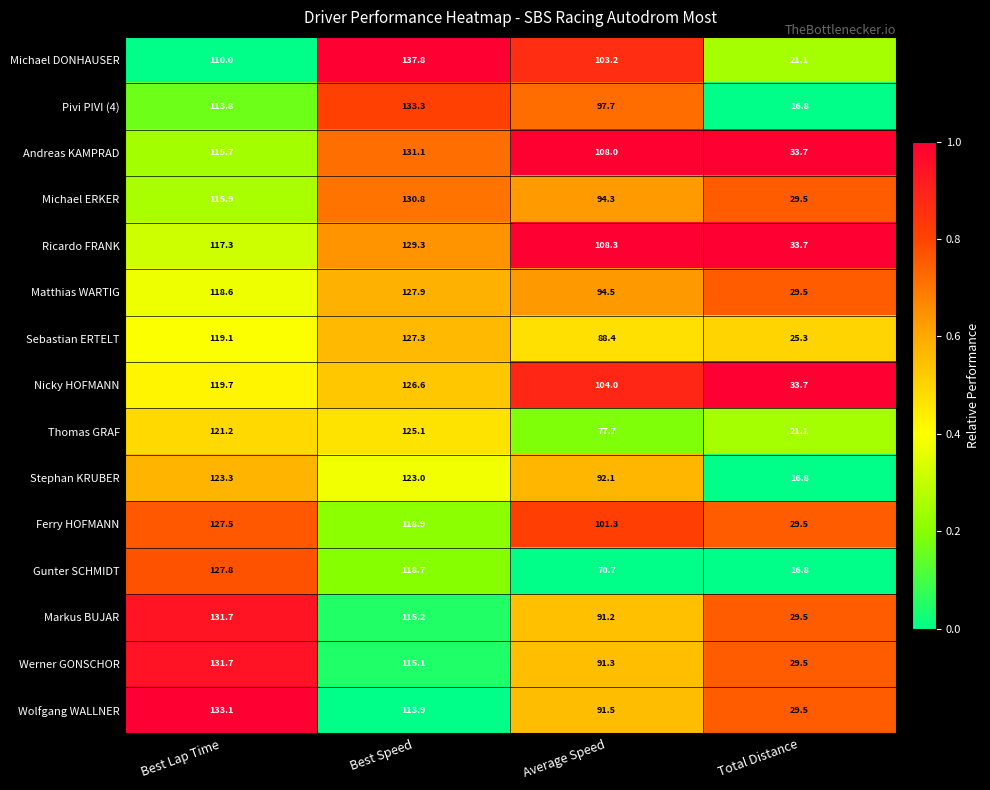

What is the sum of the Michael ERKER values at Total Distance and Best Lap Time?

145.4